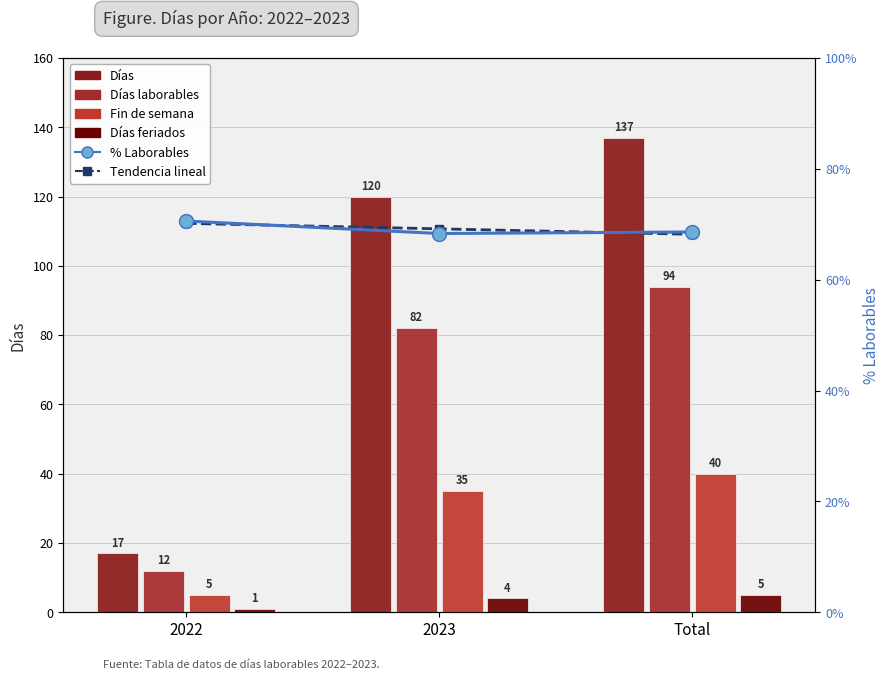

How many values in the Fin de semana series are below 35?

1